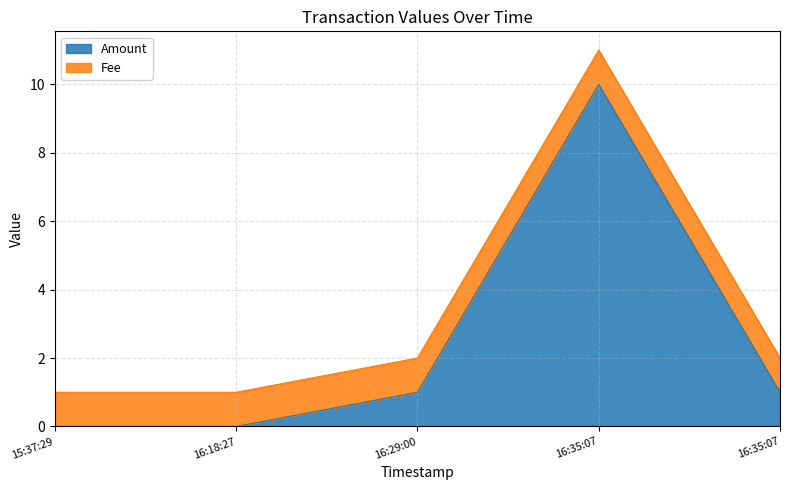

How many values are above zero?

3